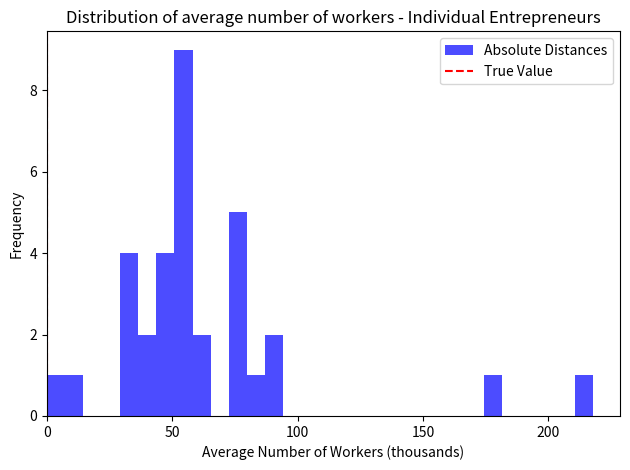

Read against the x-axis, roughly where is the centre of the tallest bar?

55